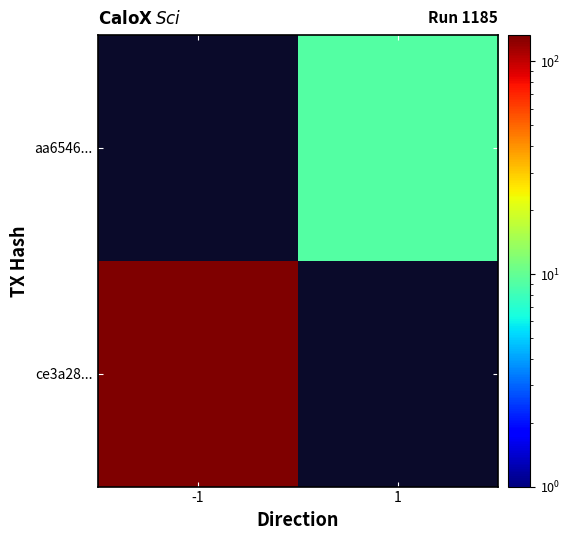

What is the minimum value shown in the chart?

9.0